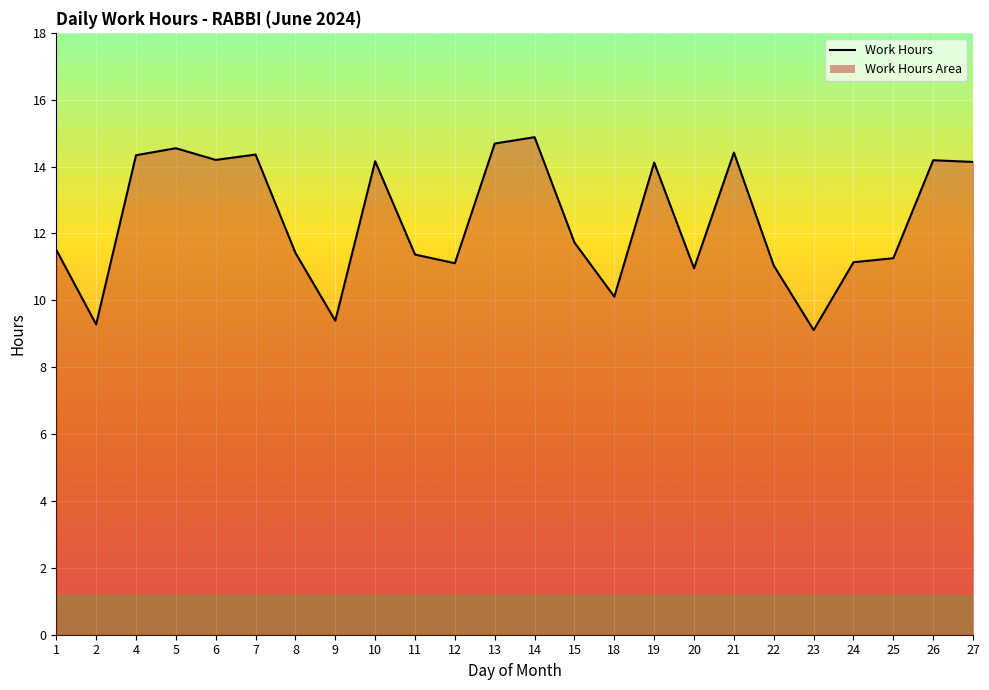

Reading left to right, what are all the values shown in this chart?

1=11.5	2=9.3	4=14.3	5=14.6	6=14.2	7=14.4	8=11.4	9=9.4	10=14.2	11=11.4	12=11.1	13=14.7	14=14.9	15=11.7	18=10.1	19=14.1	20=11.0	21=14.4	22=11.0	23=9.1	24=11.1	25=11.3	26=14.2	27=14.1